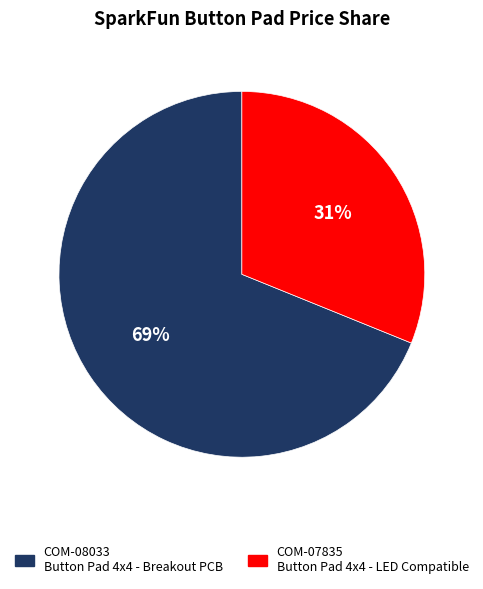

Which has a higher value, COM-08033 or COM-07835?

COM-08033